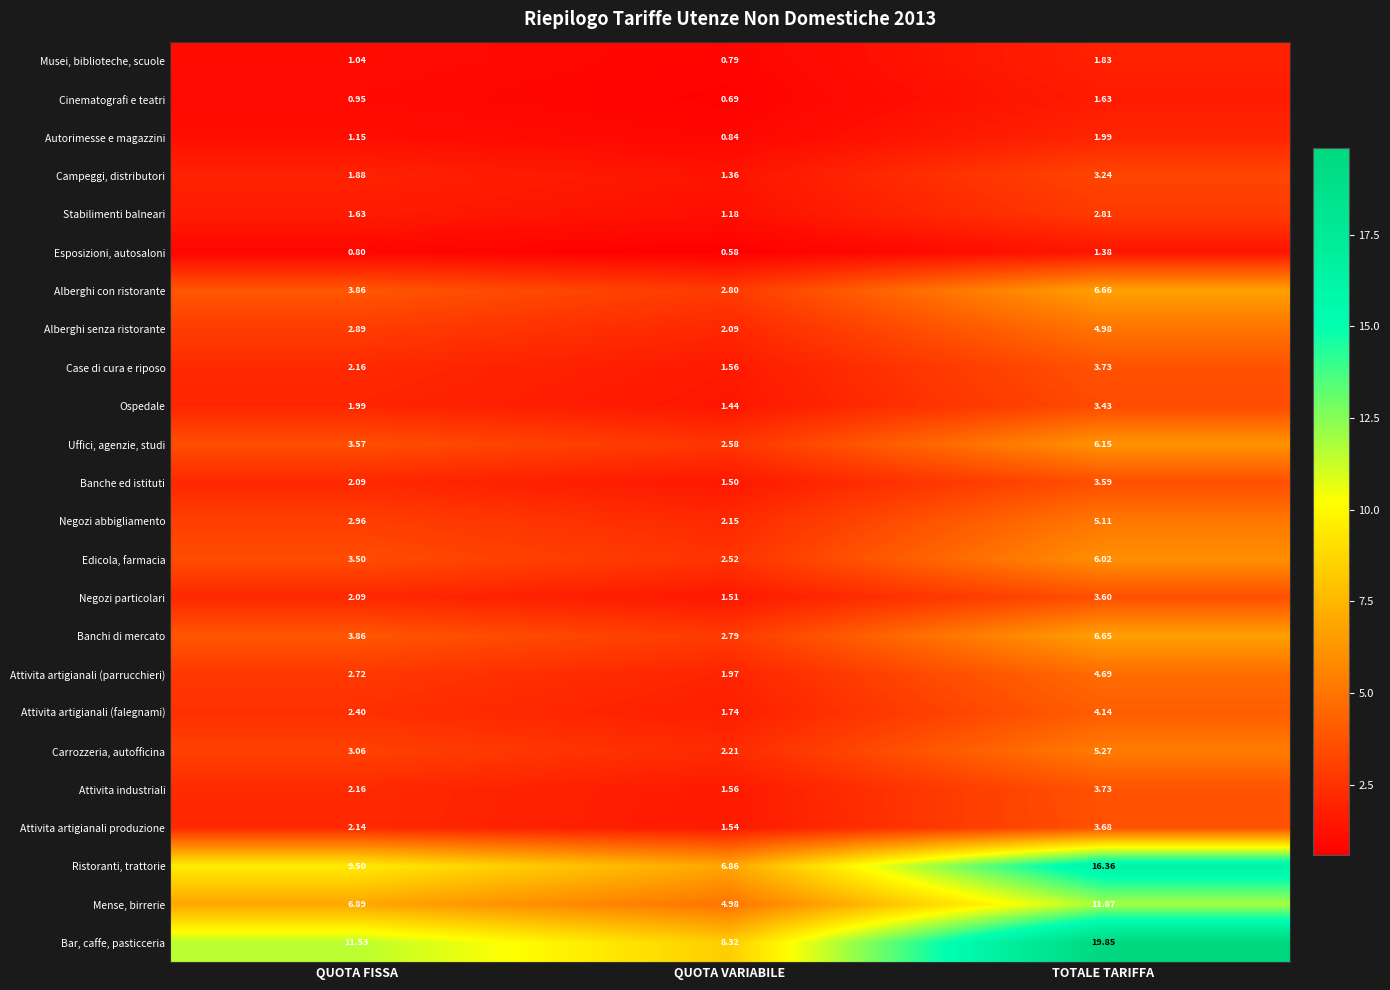

Count the number of categories in the chart.

3